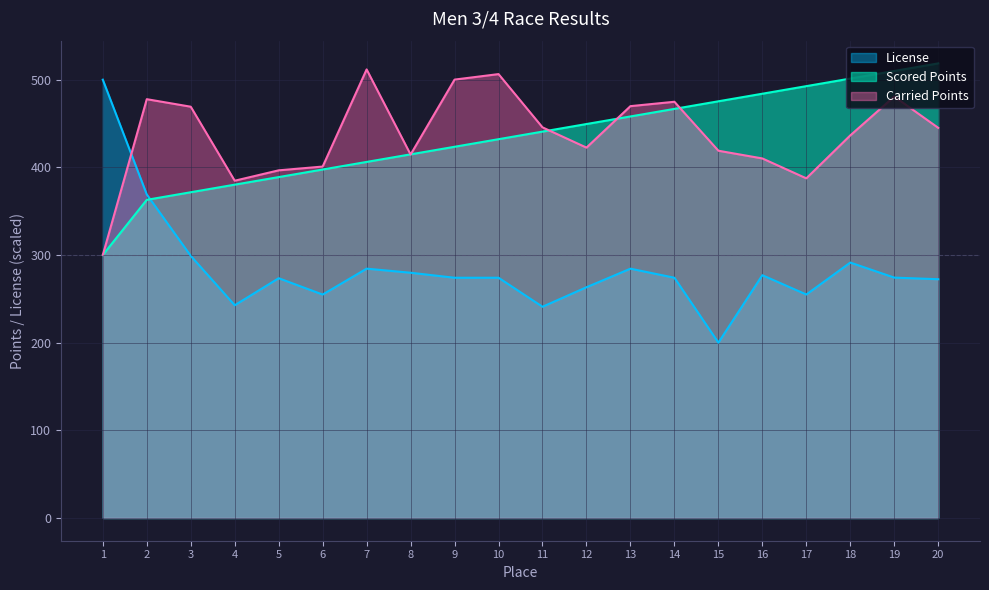

Between 4 and 16, which series saw the biggest shift?

Scored Points